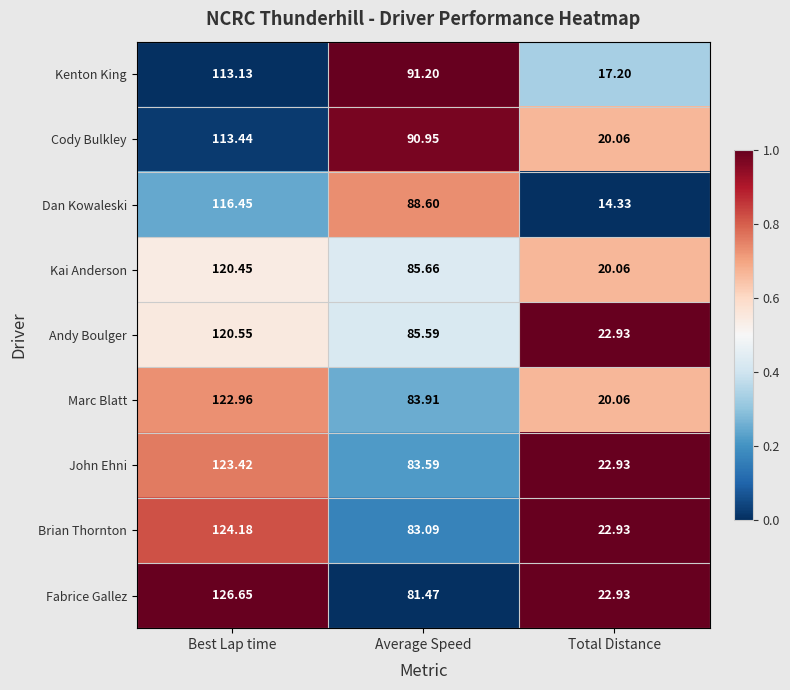

List the labels in order of Fabrice Gallez value, largest first.

Best Lap time, Average Speed, Total Distance